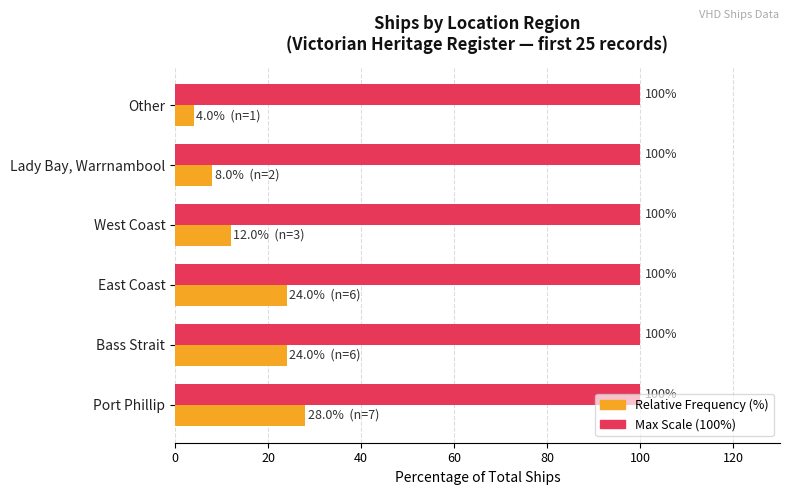

At which category is the sum across all series the highest?

Port Phillip